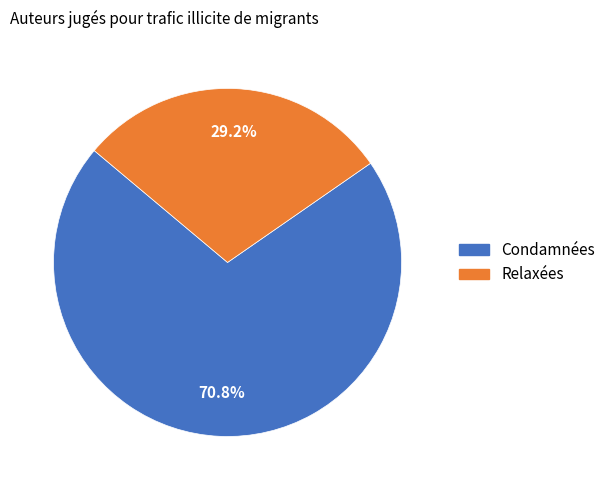

Which slice represents more than half of the pie?

Condamnées